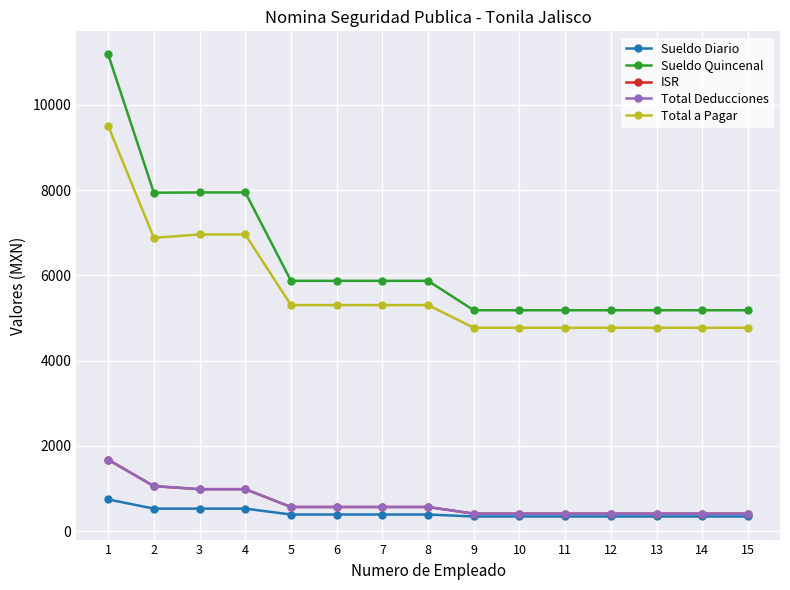

Is this an area chart (filled region under the line)?

No